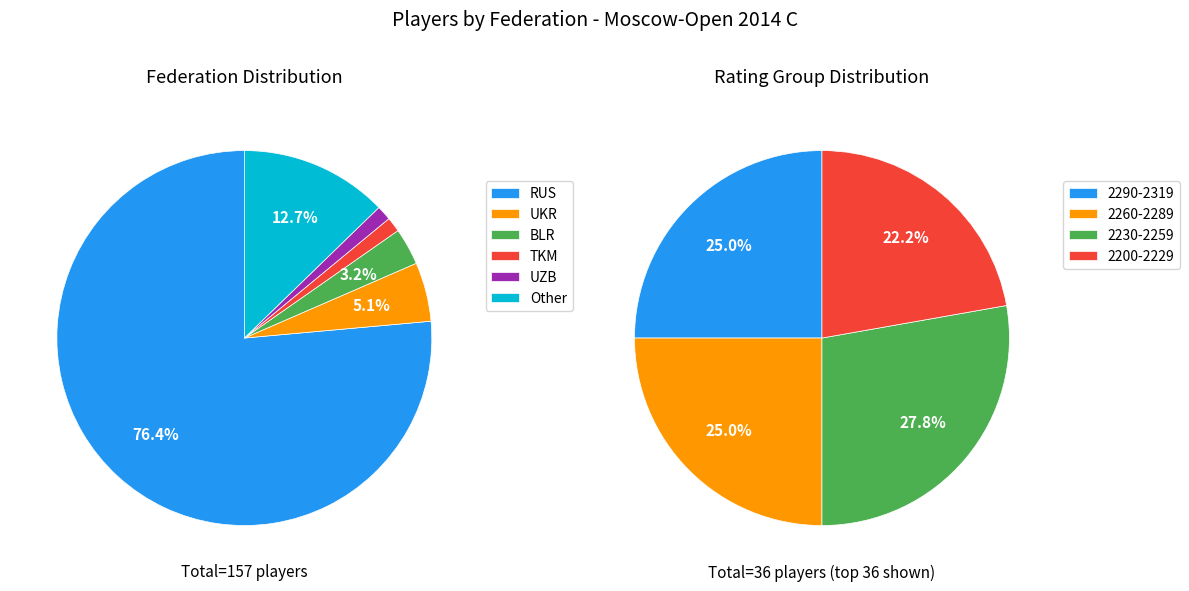

Rank the categories by value from lowest to highest.

TKM, UZB, BLR, UKR, Other, RUS